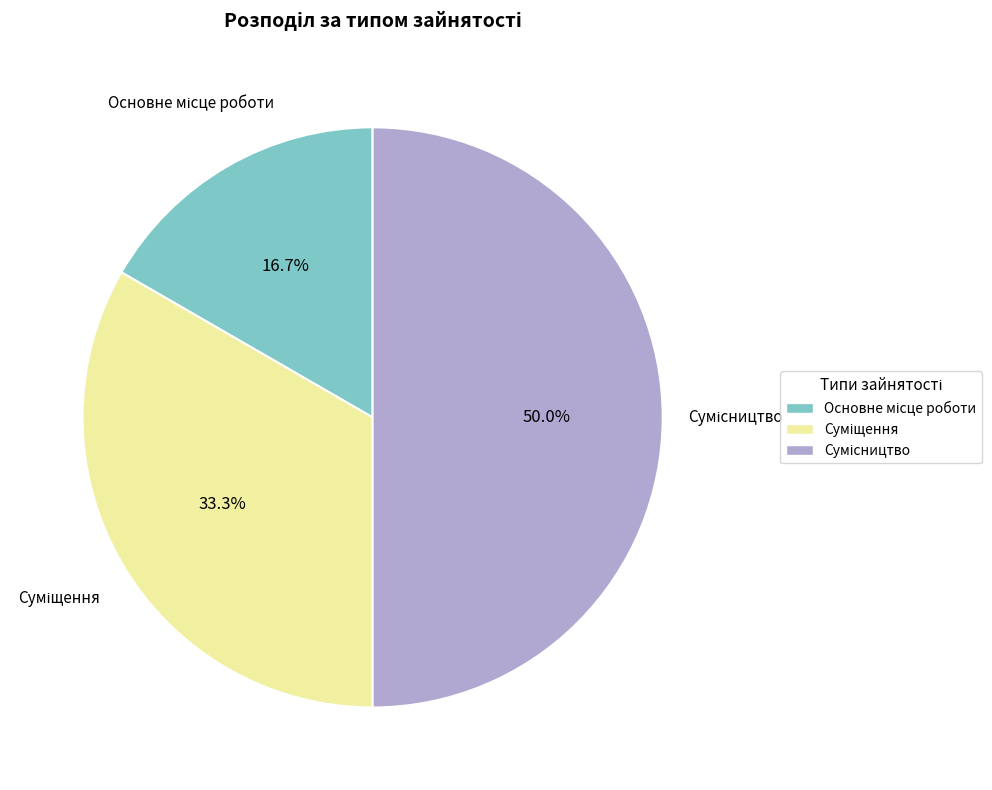

Between Сумісництво and Суміщення, which is larger?

Сумісництво